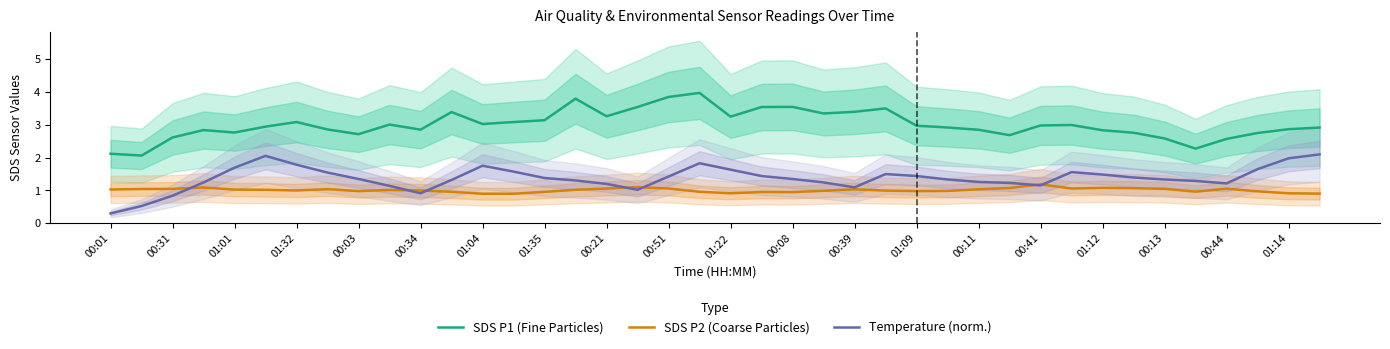

Which series has the largest range (max minus min)?

SDS P1 (Fine Particles)